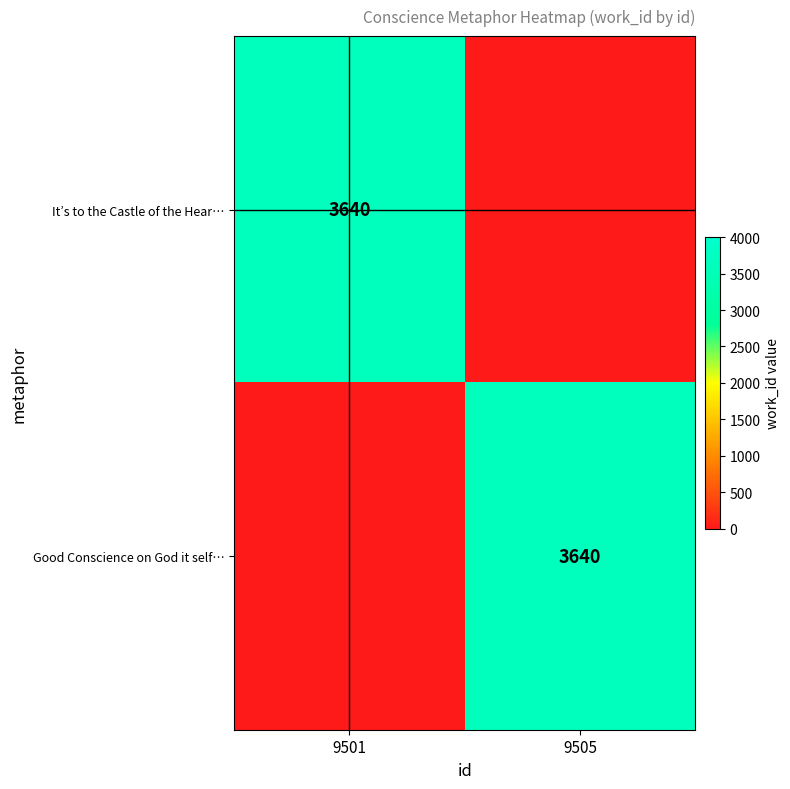

The value of It’s to the Castle of the Hear… at 9501 is 3640. True or false?

True